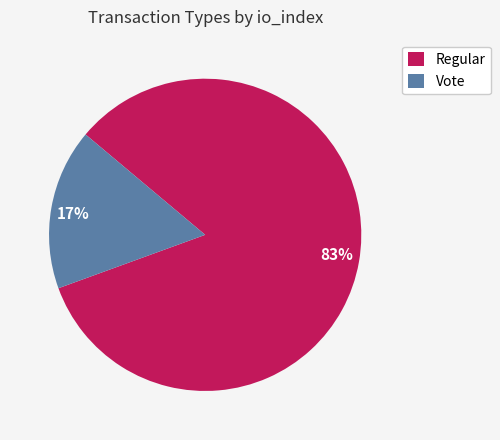

To the nearest percent, what portion does Vote represent?

17%